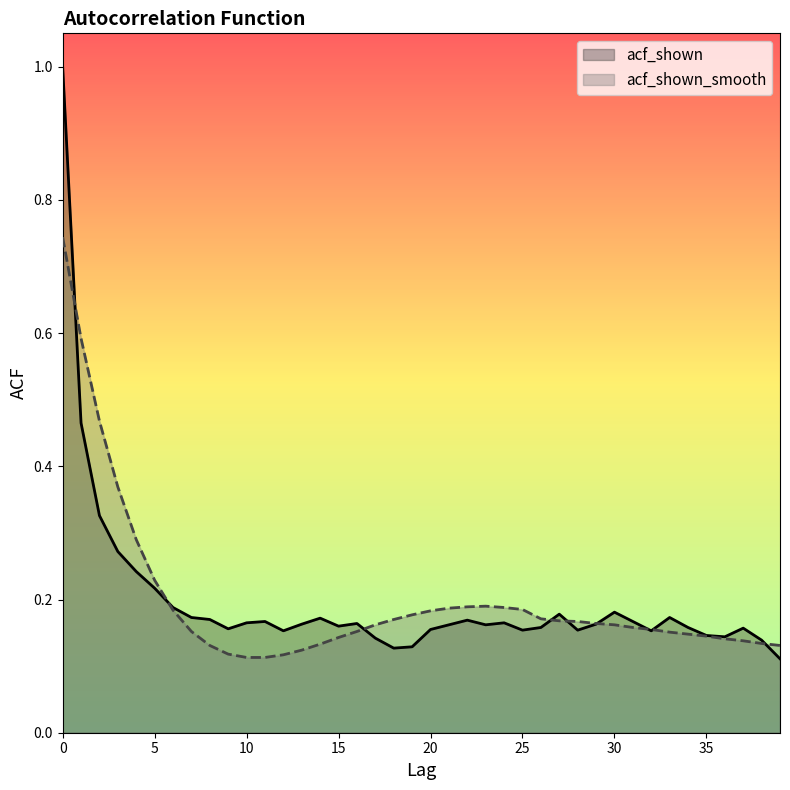

How many data points does each series have?

40